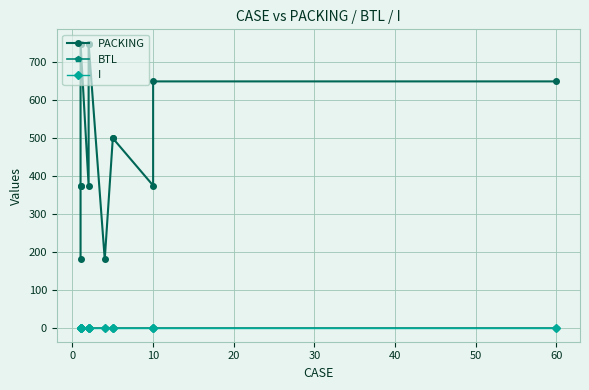

At how many categories does at least one series exceed 87?

14